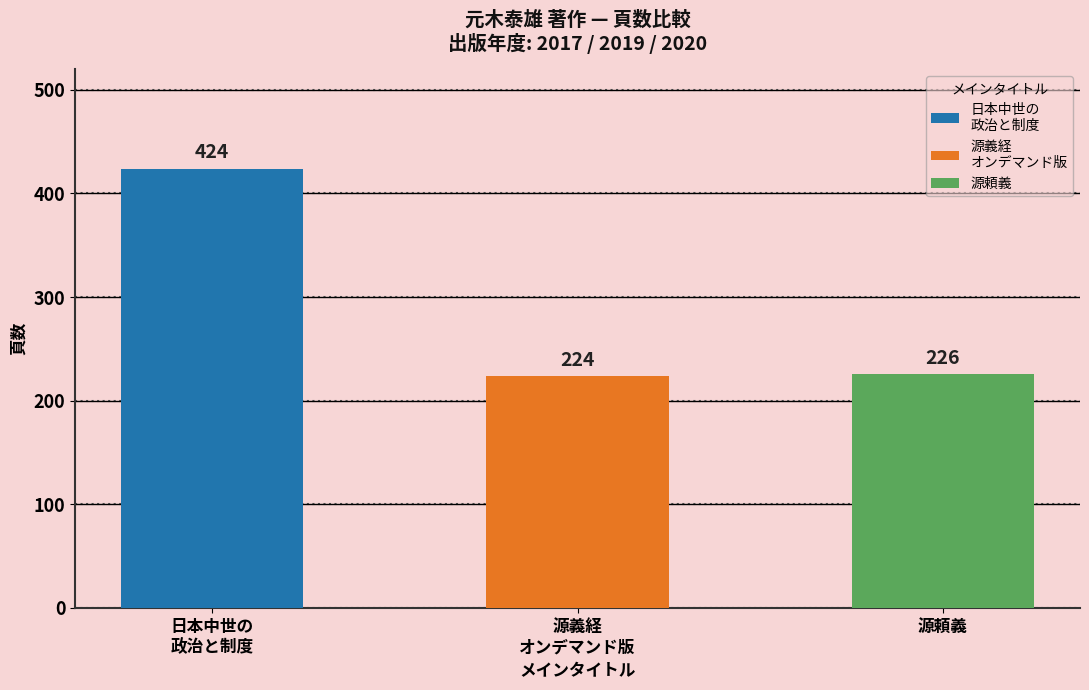

What is the value of the 1st bar from the left?

424